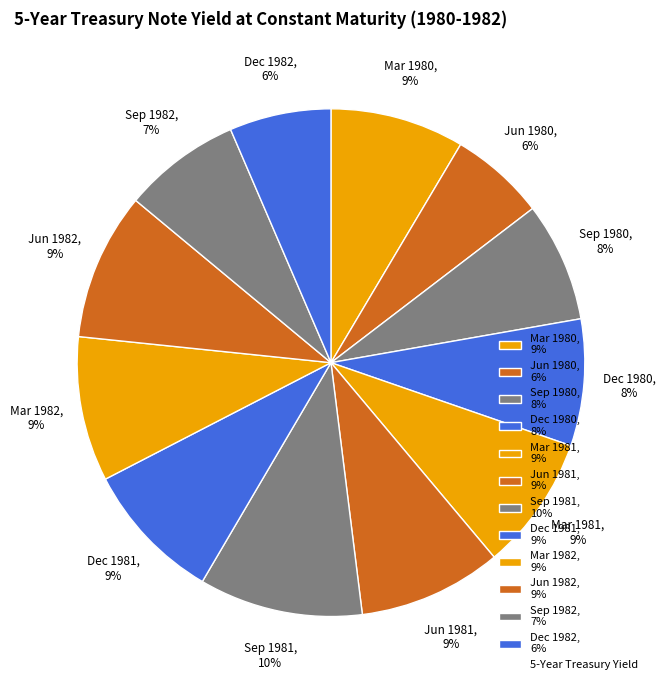

Does Mar 1980 account for over 50% of the chart?

No